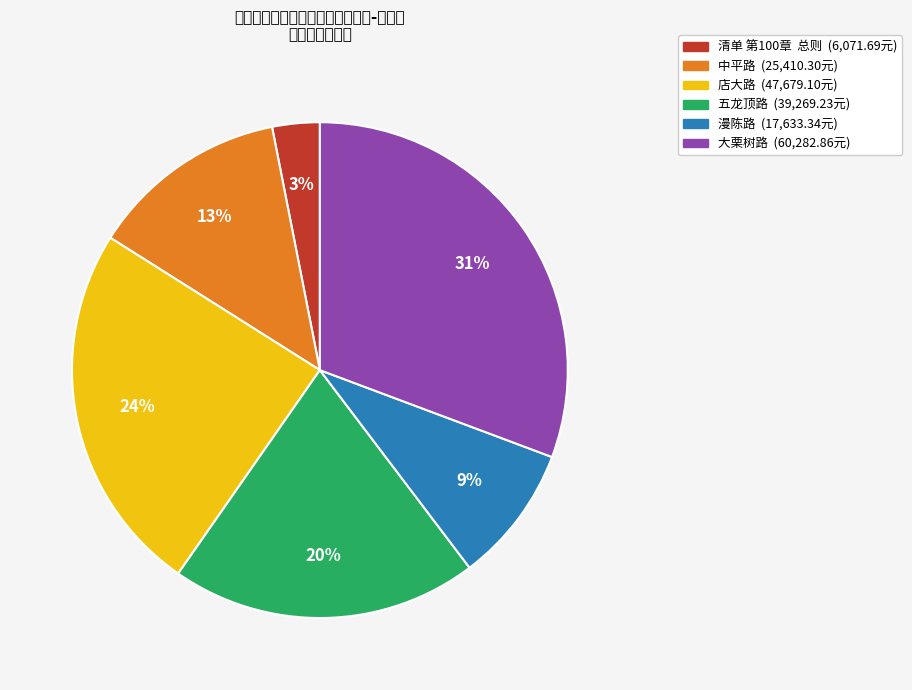

What percentage is the 店大路 slice, to the nearest percent?

24%